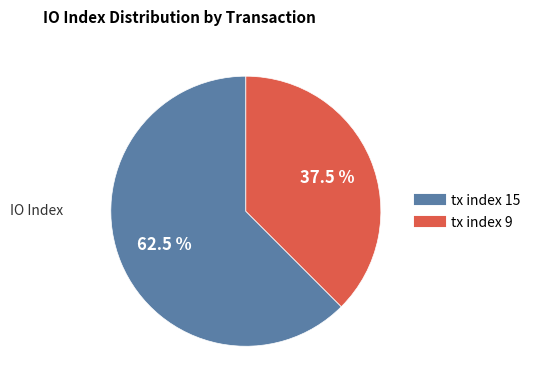

What is the smallest slice in the pie chart?

tx index 9